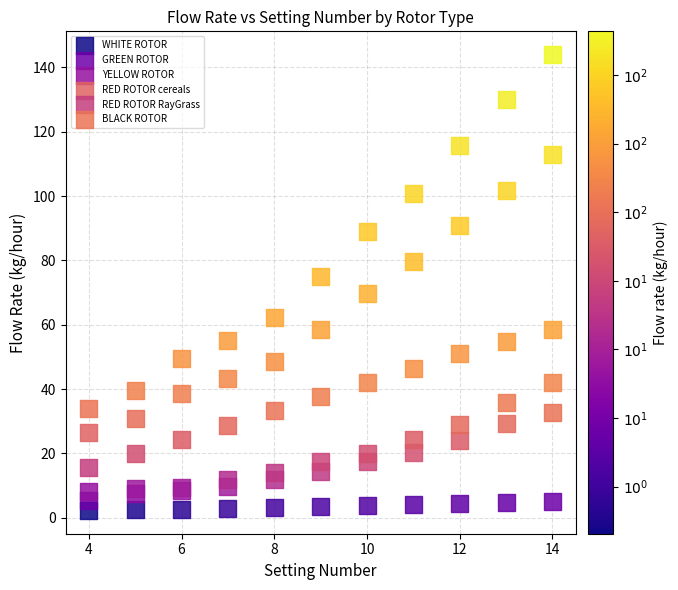

Which series reaches the maximum Y coordinate?

BLACK ROTOR